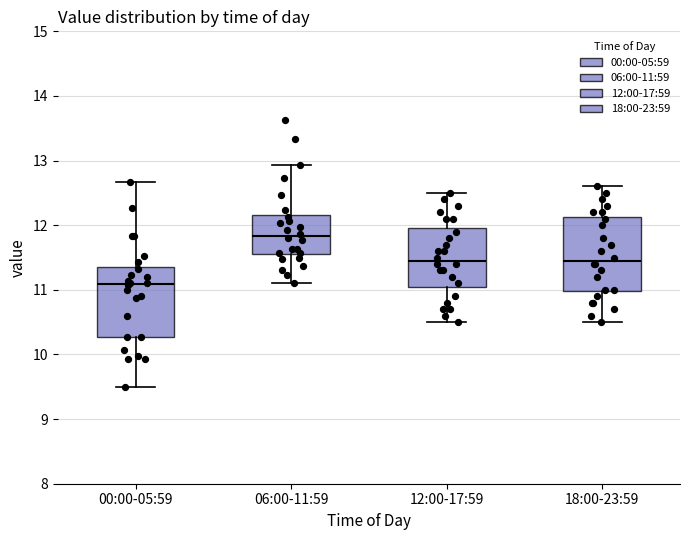

Reading left to right, transcribe this box plot: for each box, give where its median line is, the range the box spans, and where its two whiskers end, as read against the y-axis. The values are not printed on the chart, so give them approximately, as read against the axis.

00:00-05:59: median 11.1, box 10.3 to 11.4, whiskers 9.5 to 12.7
06:00-11:59: median 11.8, box 11.6 to 12.2, whiskers 11.1 to 12.9
12:00-17:59: median 11.5, box 11.1 to 12.0, whiskers 10.5 to 12.5
18:00-23:59: median 11.5, box 11.0 to 12.1, whiskers 10.5 to 12.6